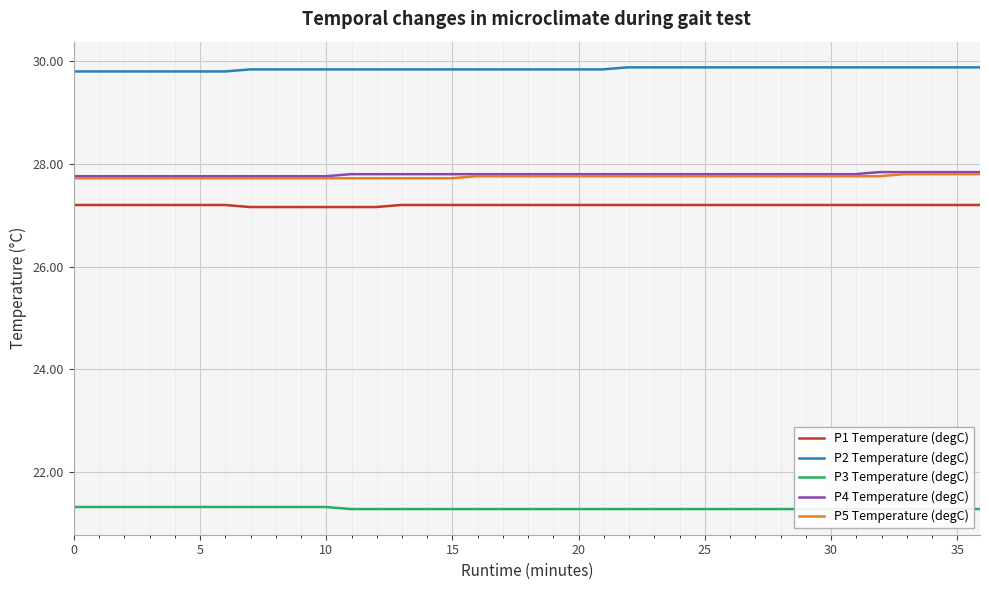

Is this an area chart (filled region under the line)?

No